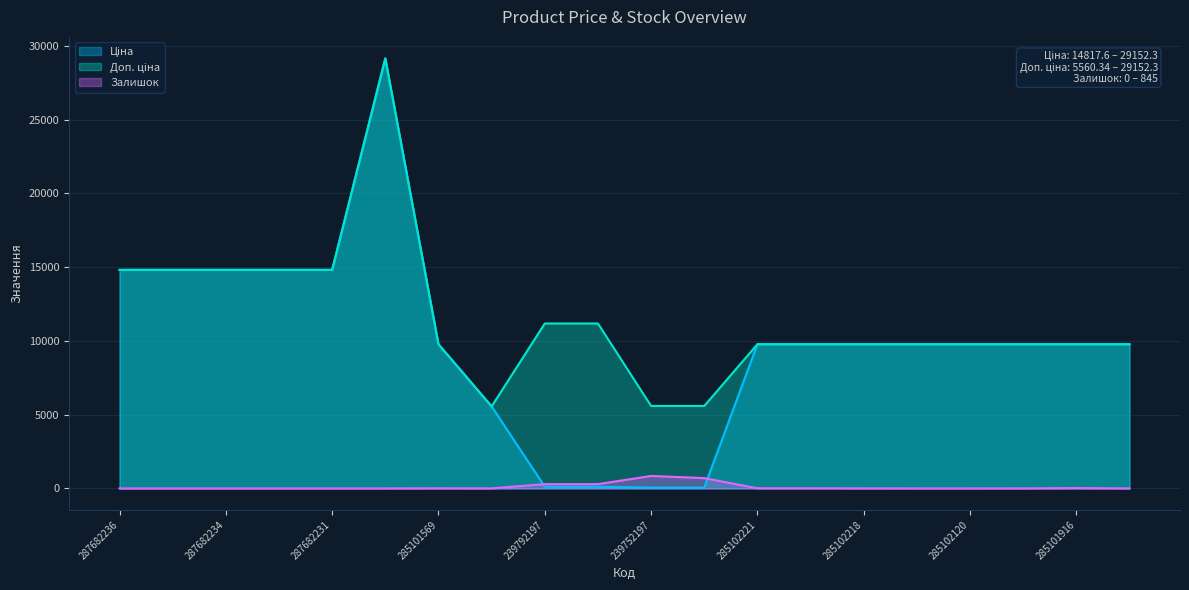

Where does the Залишок series first go above 3?

285101569